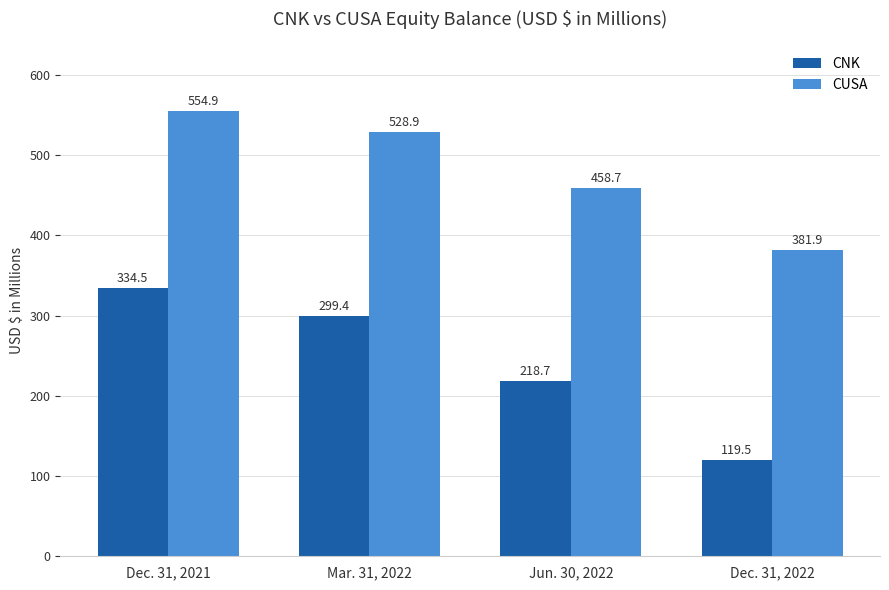

Rank the series at Dec. 31, 2022 from lowest to highest value.

CNK, CUSA